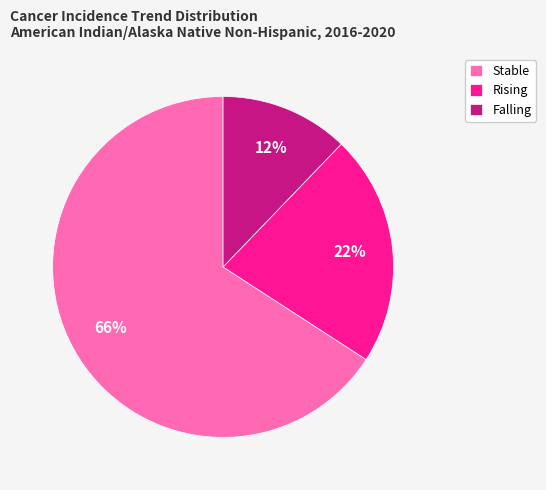

What is the smallest slice in the pie chart?

Falling